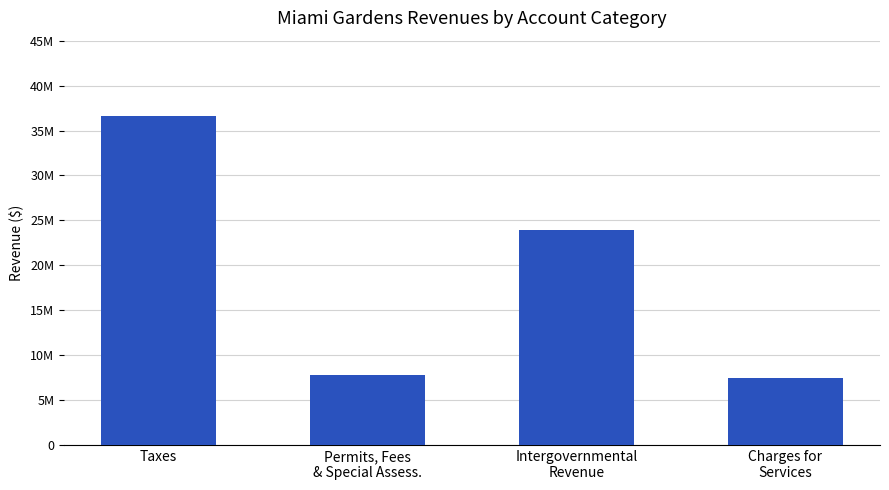

Does the chart contain any negative values?

No